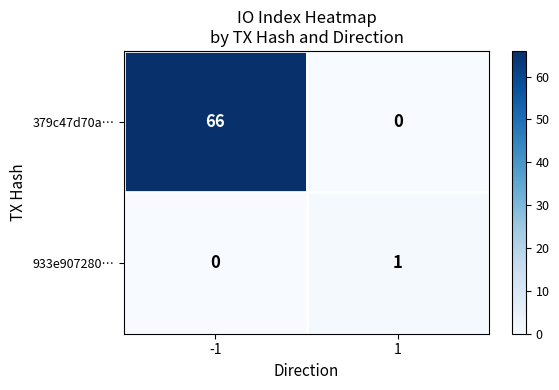

Reading right to left, list all the values displayed in this chart.

379c47d70a…: 1=0	-1=66
933e907280…: 1=1	-1=0